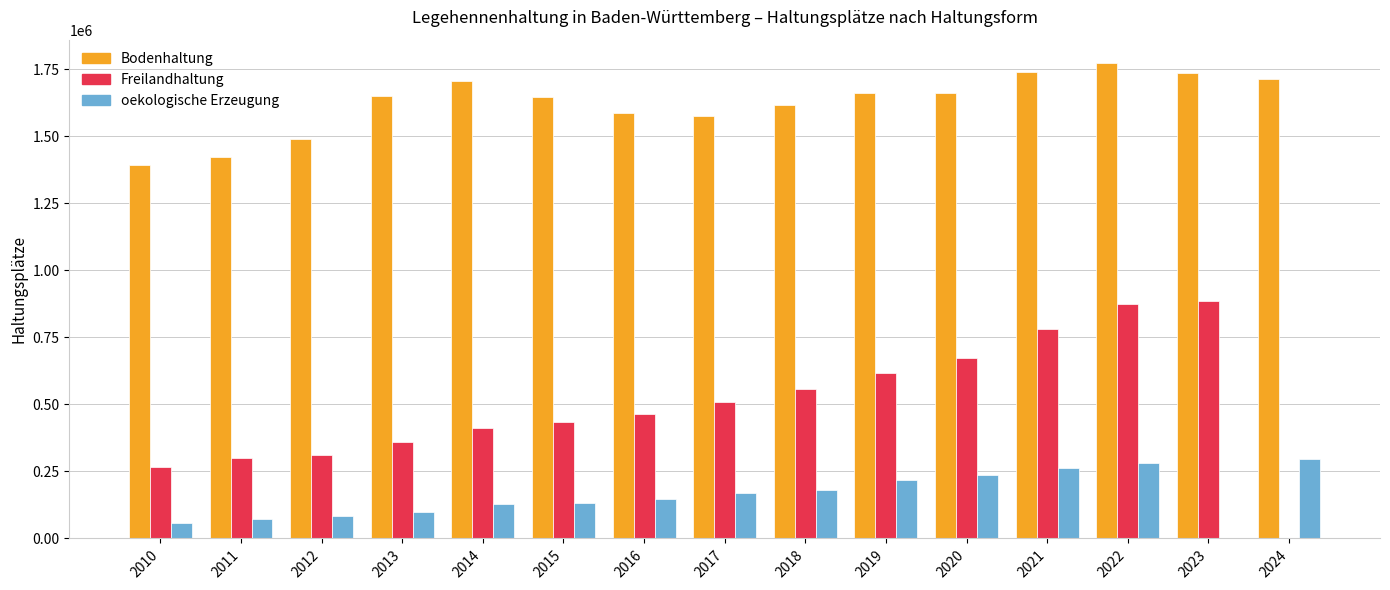

Between 2014 and 2024, which series saw the biggest shift?

Freilandhaltung